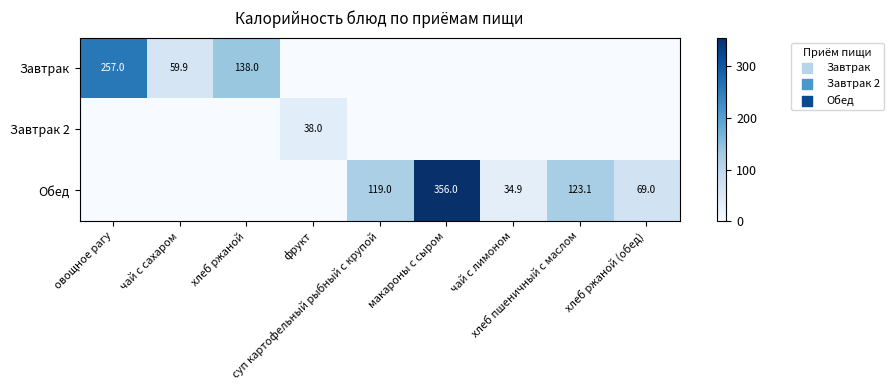

Which series changed the most between чай с сахаром and макароны с сыром?

Обед